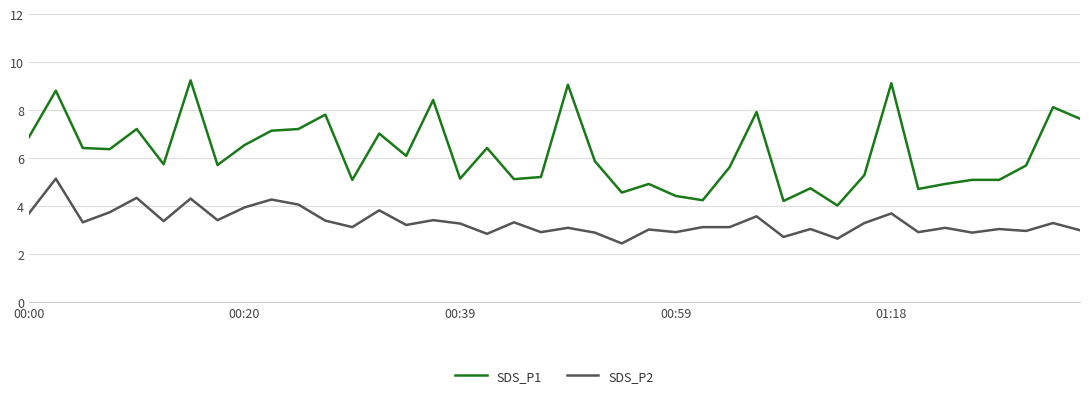

True or false: SDS_P2 and SDS_P1 cross at least once.

False